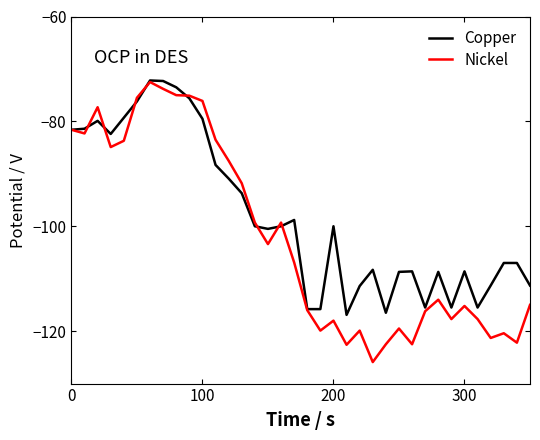

What is the maximum value shown in the chart?

-72.2